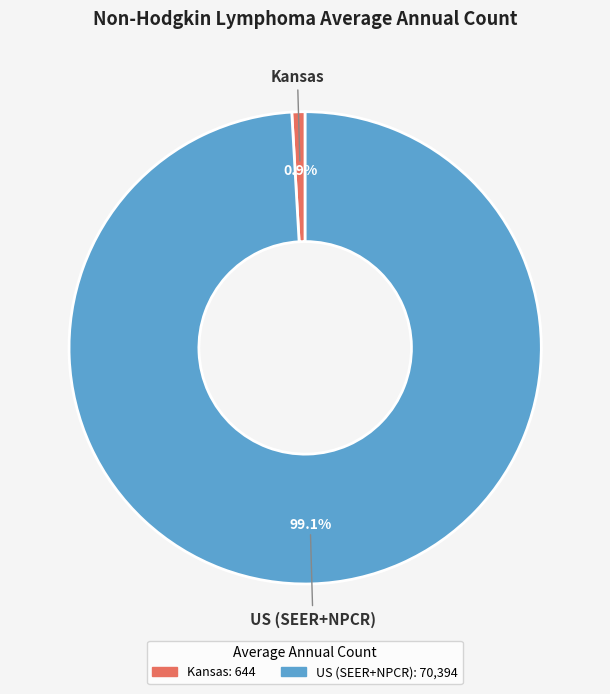

Which category has the biggest portion of the pie?

US (SEER+NPCR)